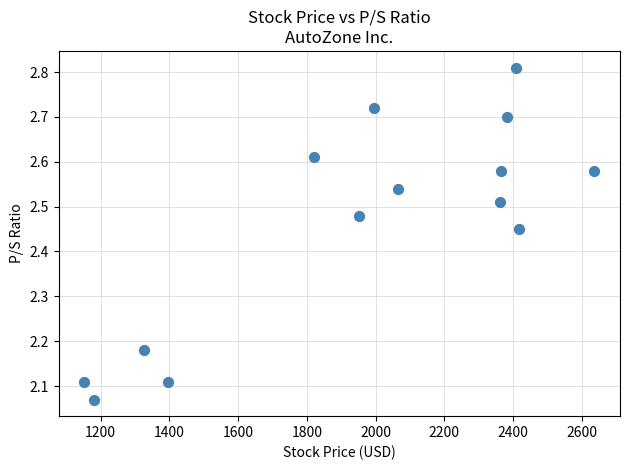

What is the range of X values (max minus min)?

1485.4